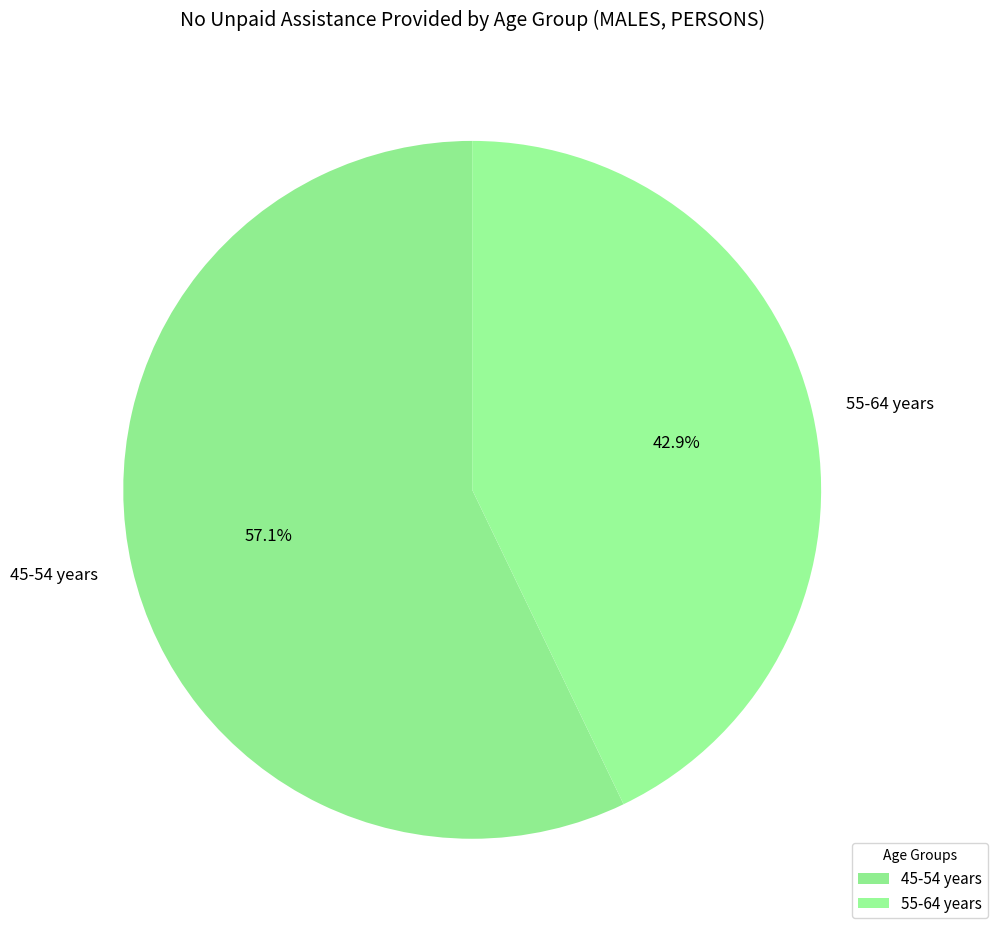

How many segments does this pie chart have?

2